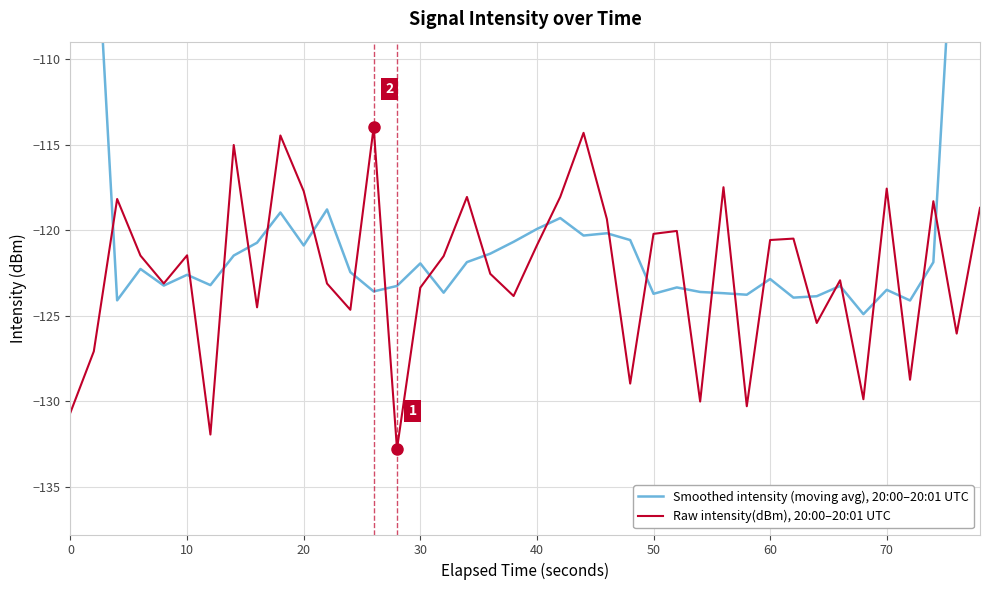

Is it true that Raw intensity(dBm), 20:00–20:01 UTC equals -196.4 at 20?

False